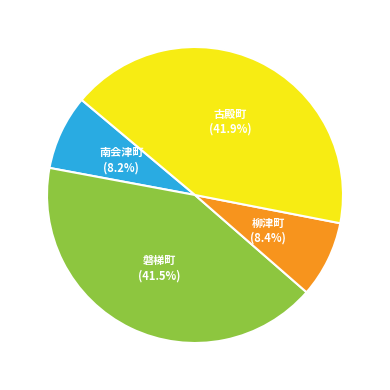

What is the total percentage of 柳津町 and 磐梯町?

49.9%